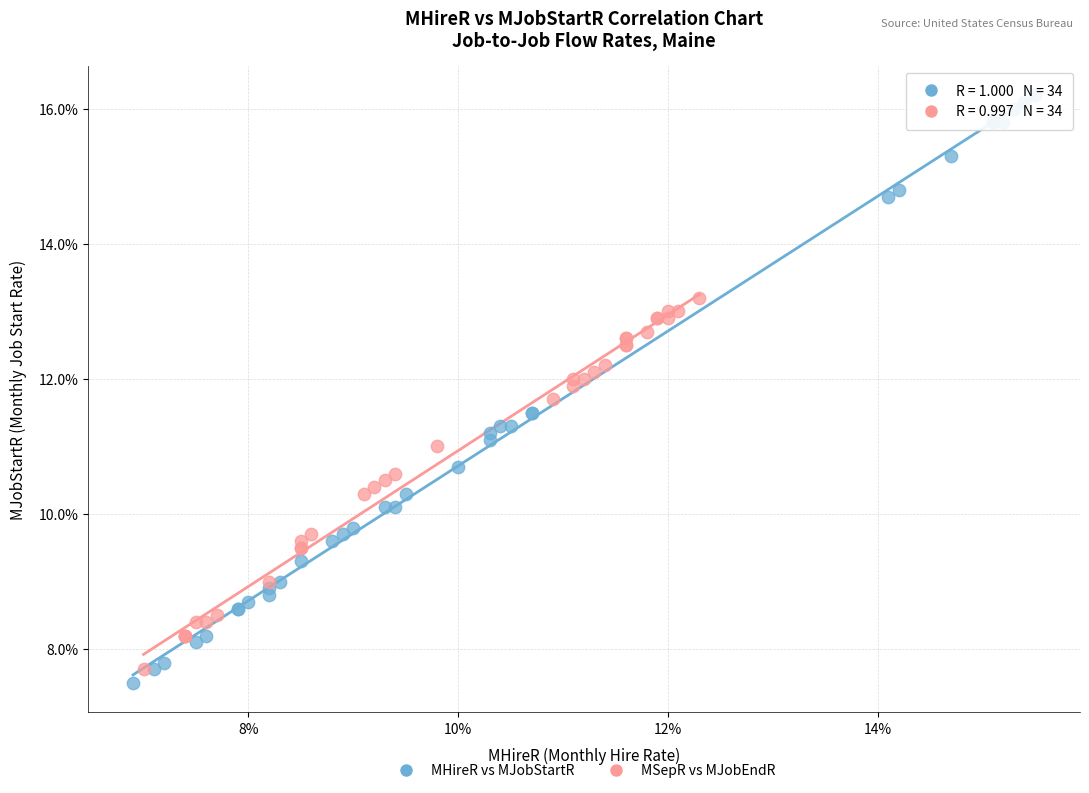

What are all the series names shown in the legend?

MHireR vs MJobStartR, MSepR vs MJobEndR